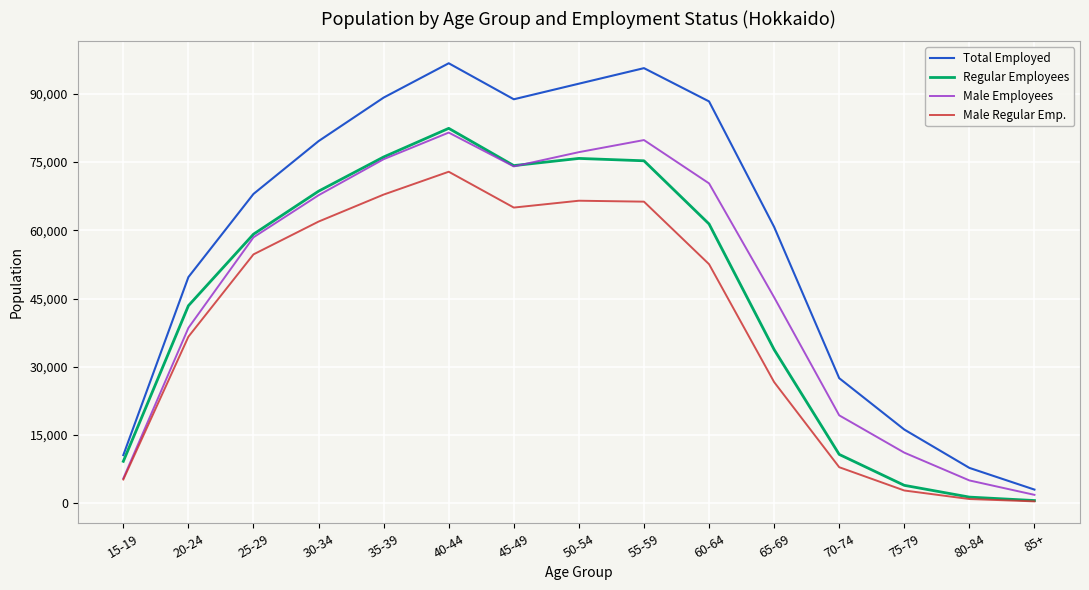

True or false: Regular Employees has a value of 5715 at 70-74.

False